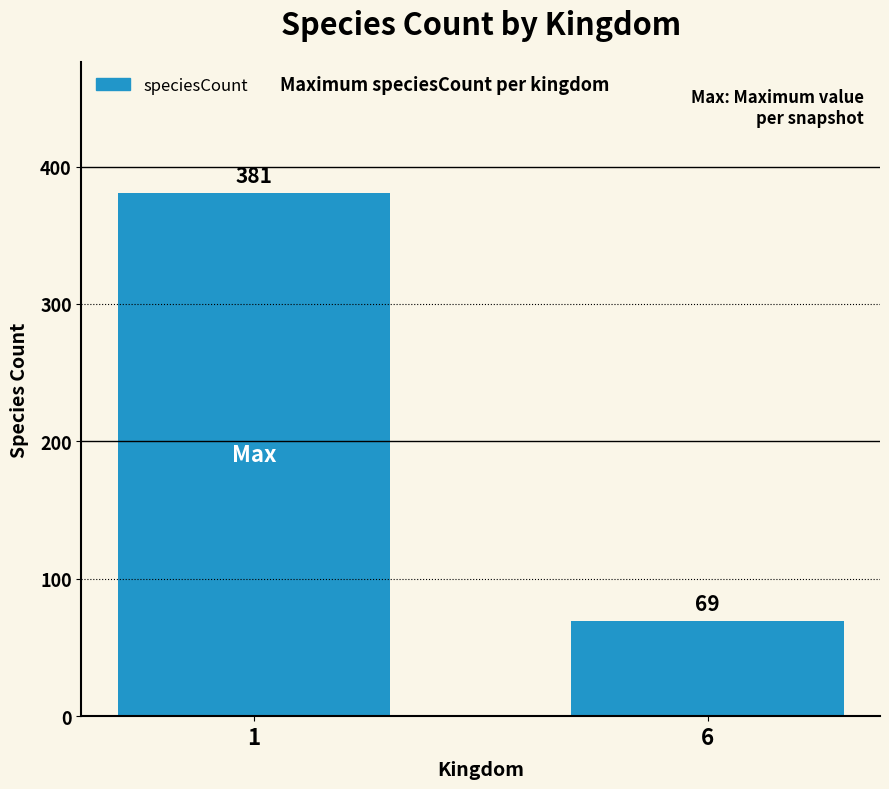

Which label corresponds to the largest value in the chart?

1